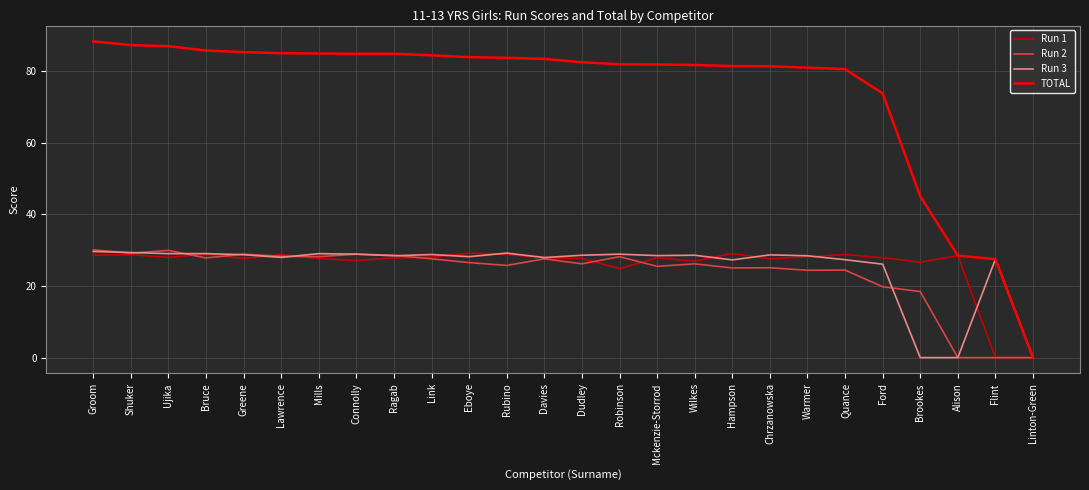

At which category does the chart reach its peak across all series?

Groom